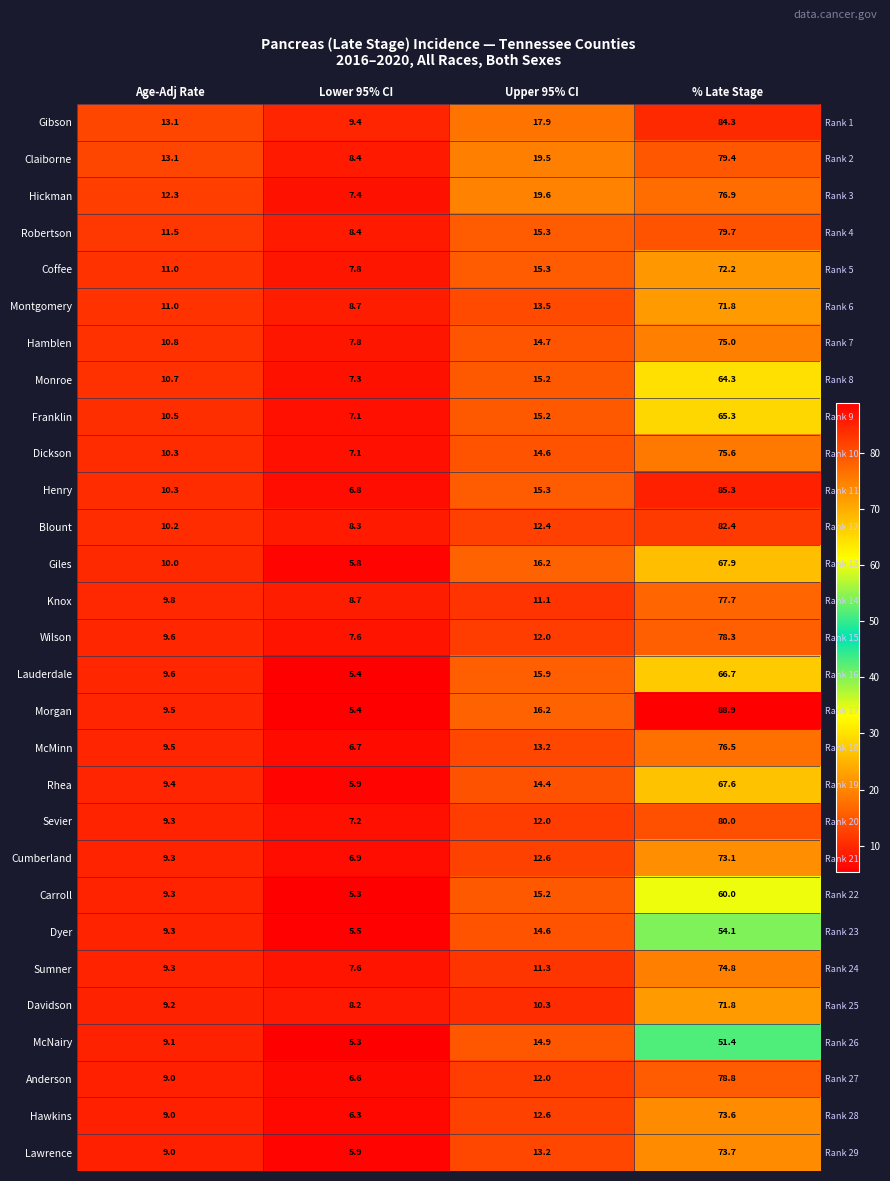

What is the sum of the Coffee values at Lower 95% CI and Upper 95% CI?

23.1